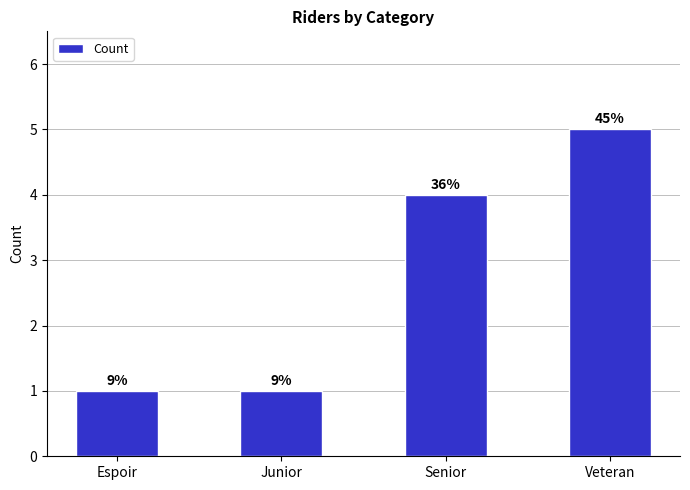

What is the greatest value displayed?

5